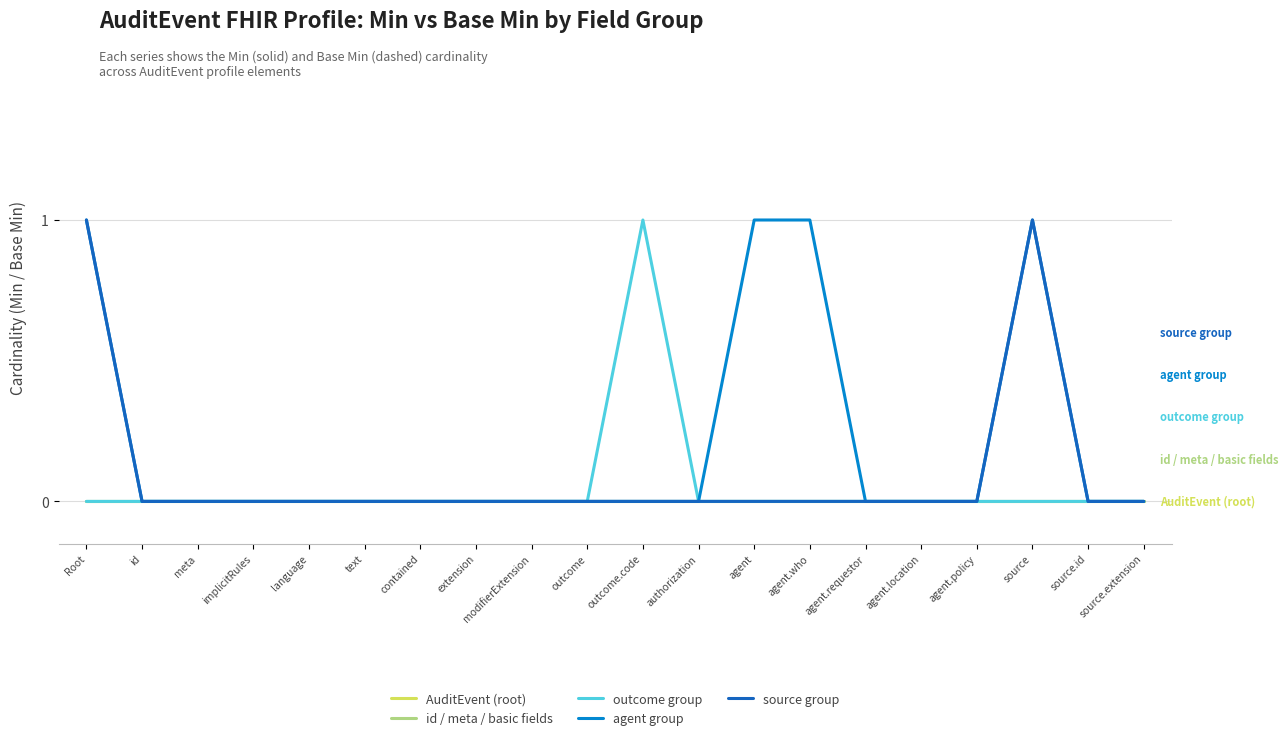

Is this an area chart (filled region under the line)?

No